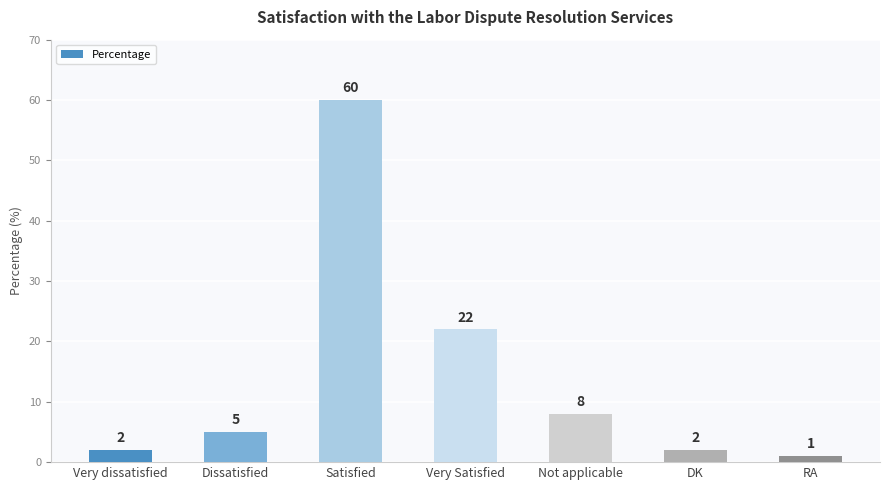

How many series are shown in this chart?

1